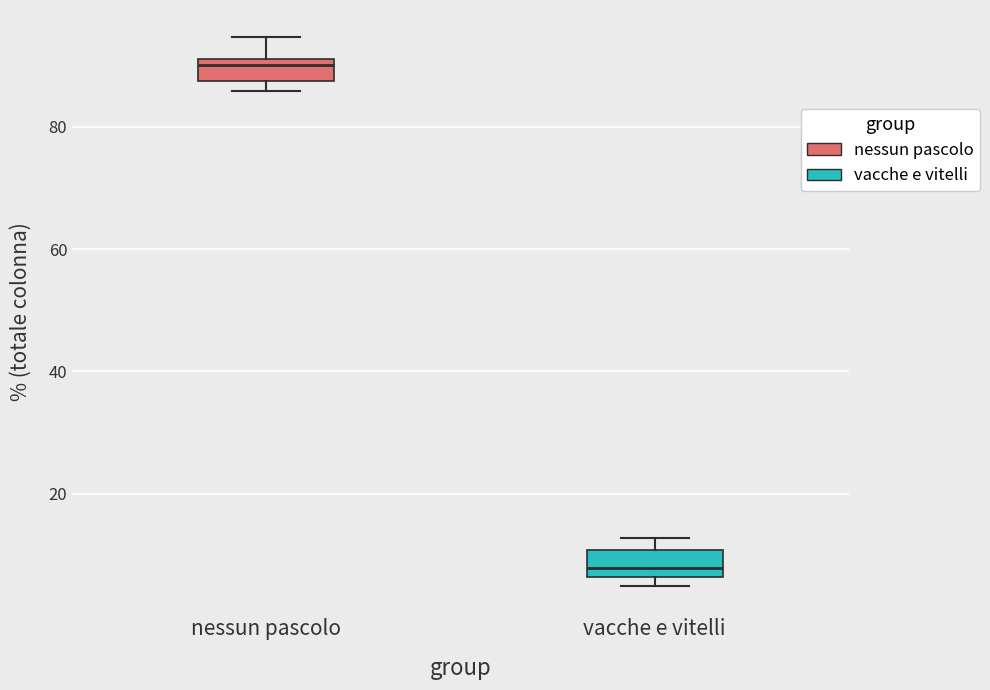

Reading left to right, transcribe this box plot: for each box, give where its median line is, the range the box spans, and where its two whiskers end, as read against the y-axis. The values are not printed on the chart, so give them approximately, as read against the axis.

nessun pascolo: median 90, box 88 to 92, whiskers 86 to 94
vacche e vitelli: median 8, box 6 to 10, whiskers 4 to 12